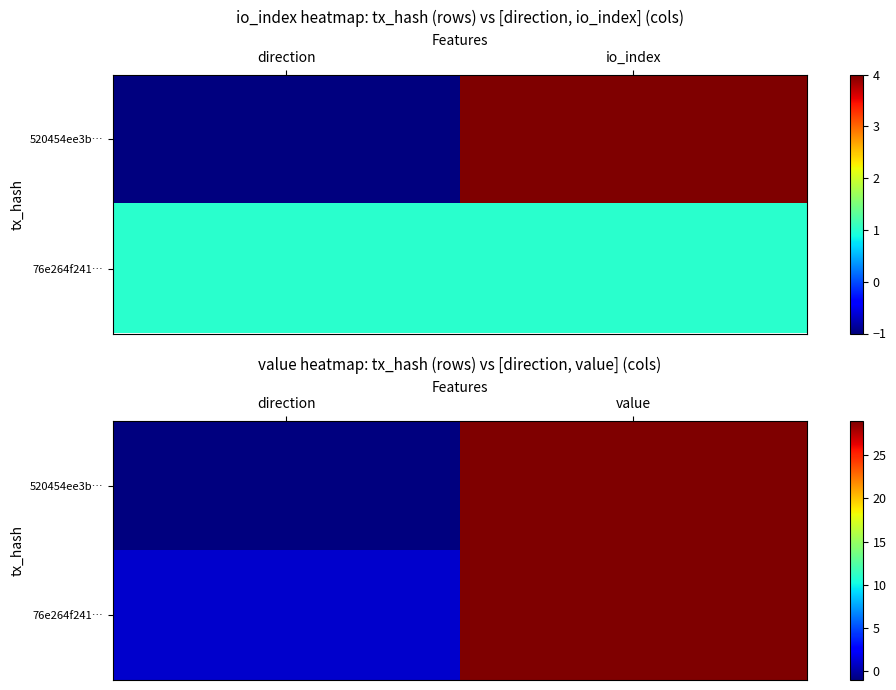

List the series in order of their peak value, highest first.

520454ee3b…, 76e264f241…